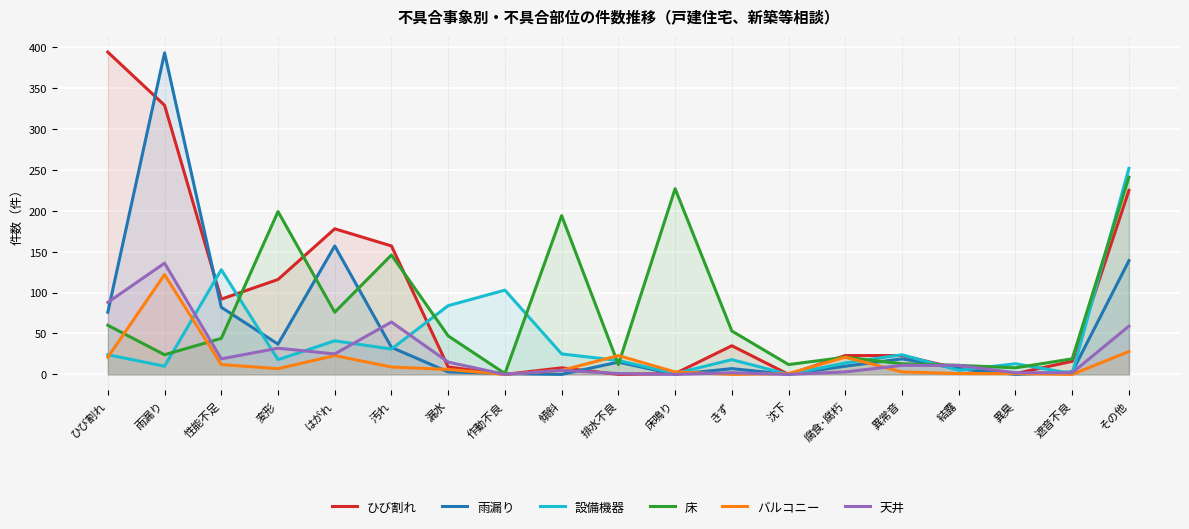

Where is the first local minimum for ひび割れ?

性能不足